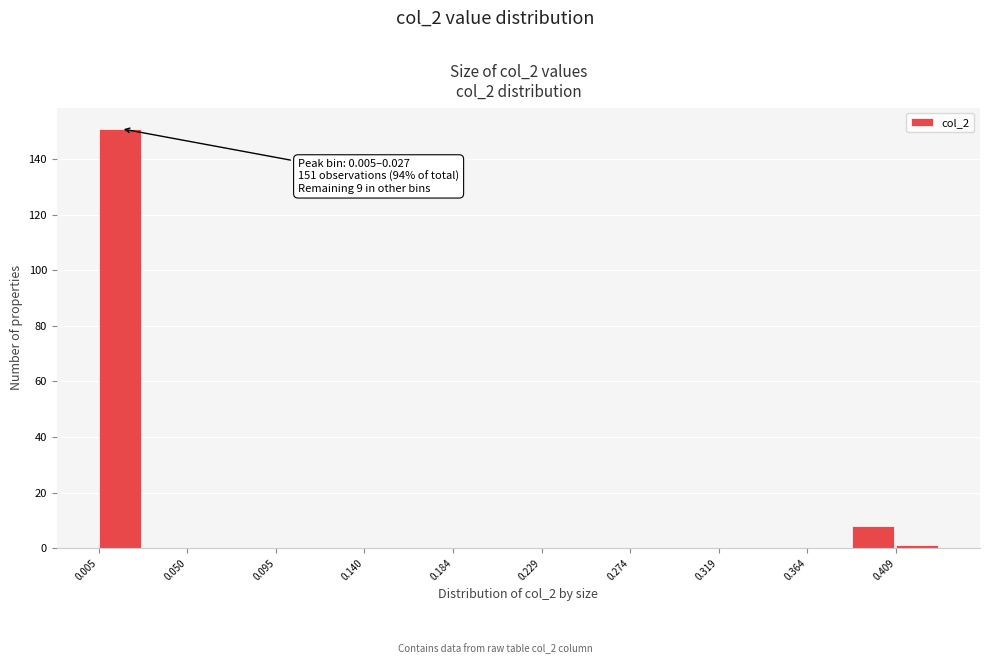

Over which range of the x-axis is the bar tallest?

0.005 to 0.025